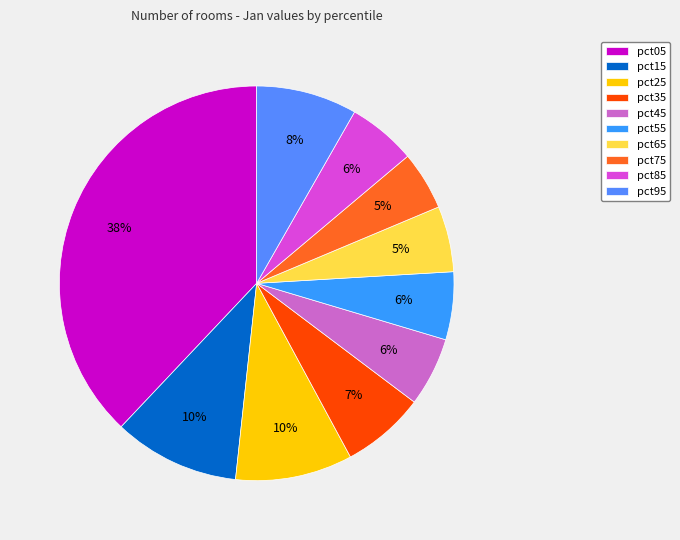

Is it true that pct35 is 1% of the pie?

False